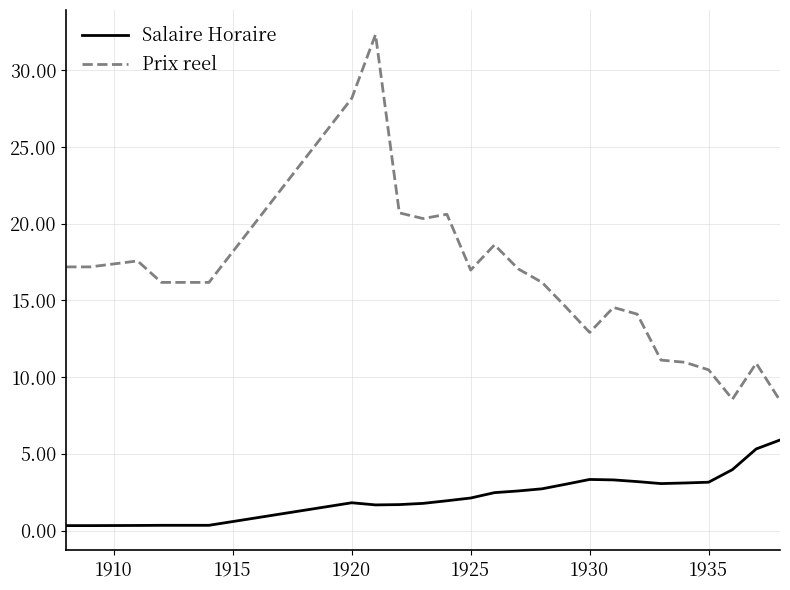

Which series has the largest total across all categories?

Prix reel